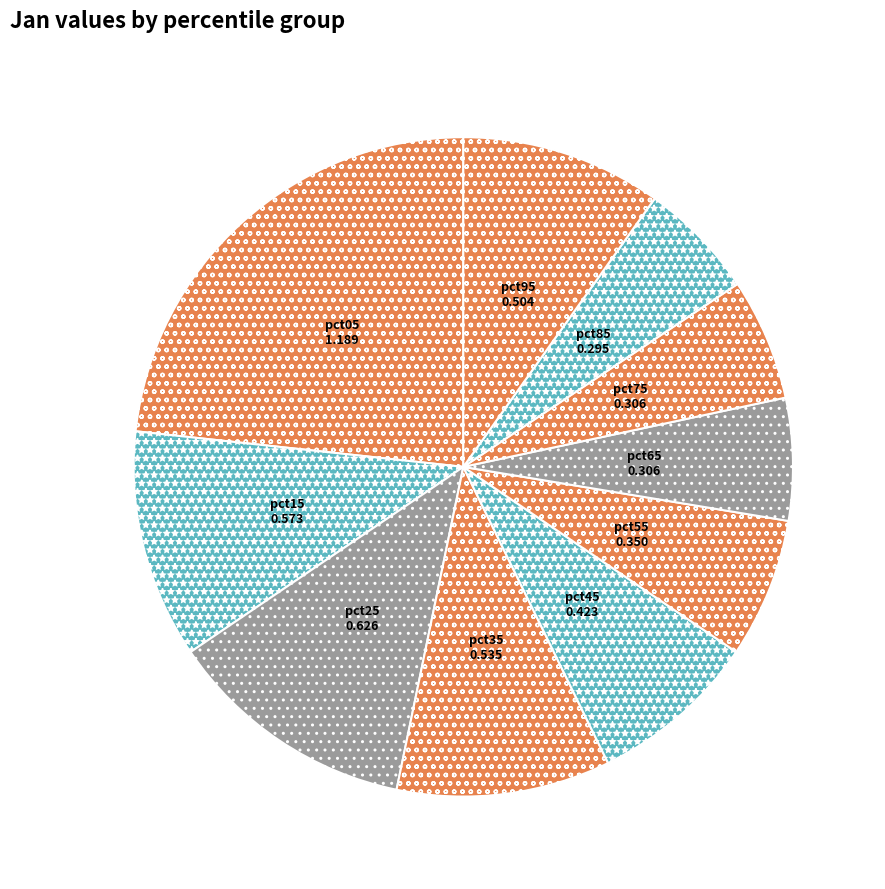

What is the largest slice in the pie chart?

pct05